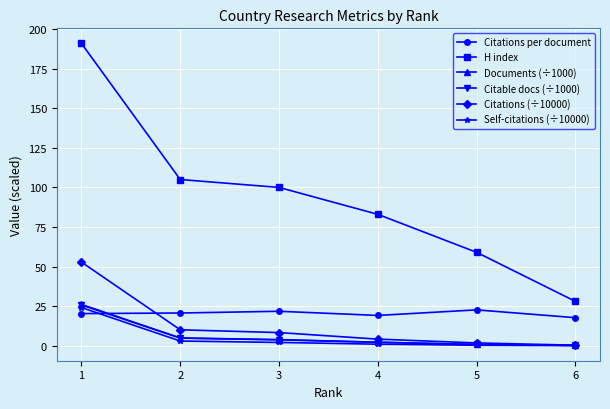

What is the average value of the Citations per document series?

20.3